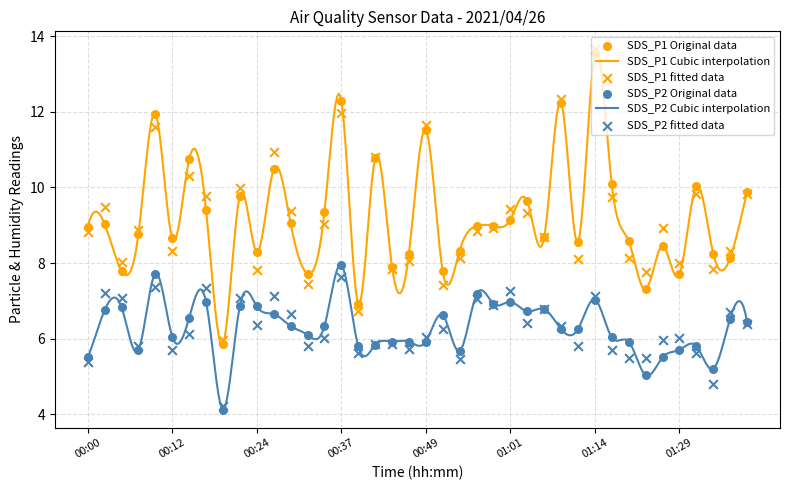

Which series has the largest total across all categories?

SDS_P1